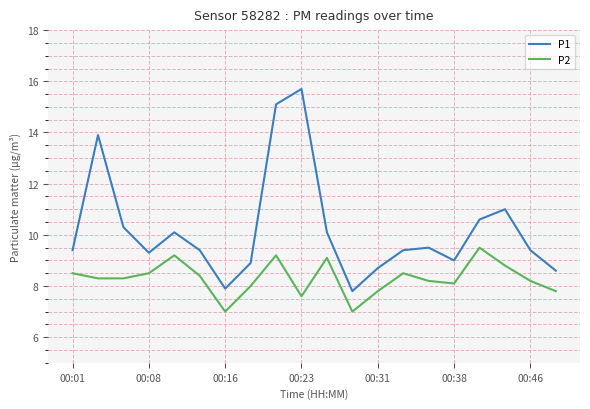

True or false: P2 and P1 intersect in this chart.

False